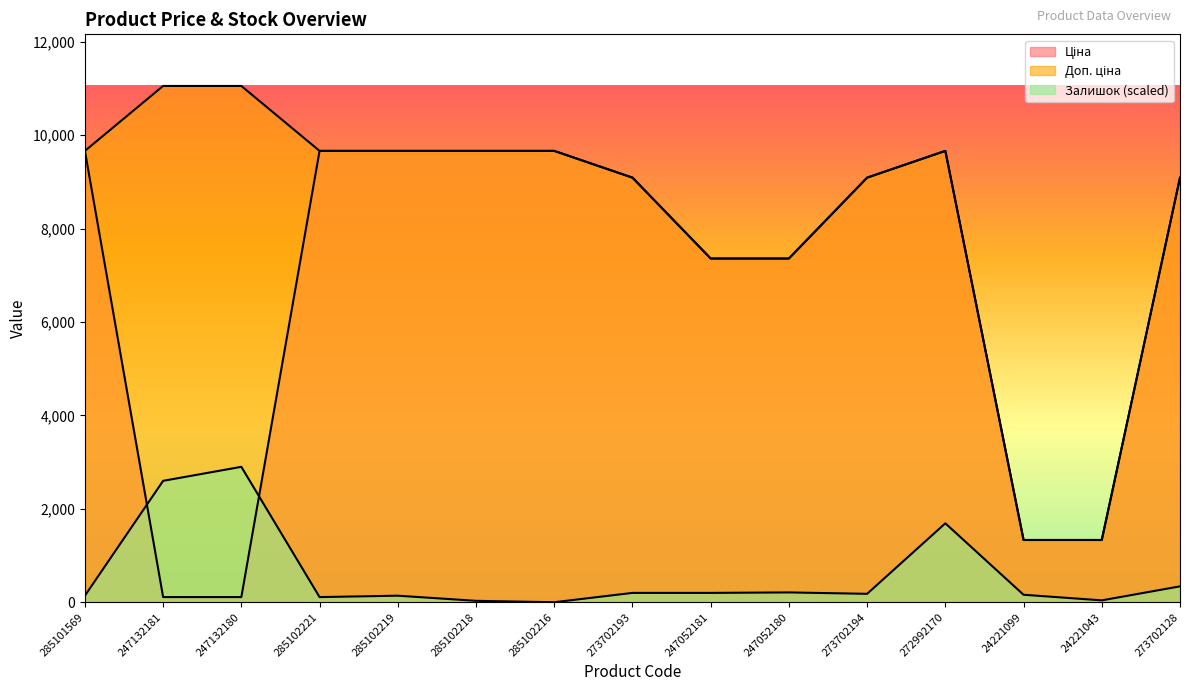

Reading right to left, what are all the values shown in this chart?

Ціна: 9092.0	1332.7	1332.7	9664.7	9092.0	7360.2	7360.2	9092.0	9664.7	9664.7	9664.7	9664.7	110.5	110.5	9664.7
Доп. ціна: 9092.0	1333.0	1333.0	9664.7	9092.0	7360.2	7360.2	9092.0	9664.7	9664.7	9664.7	9664.7	11055.0	11055.0	9664.7
Залишок: 339.9	40.0	160.0	1689.6	180.0	210.0	200.0	200.0	0.0	30.0	140.0	110.0	2899.4	2599.5	140.0